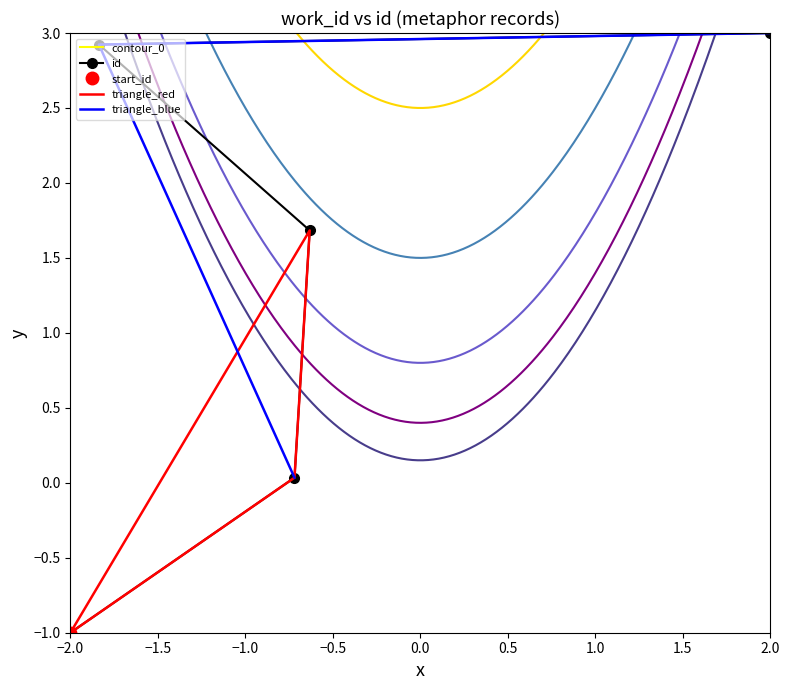

What is the minimum value for id?

-1.0